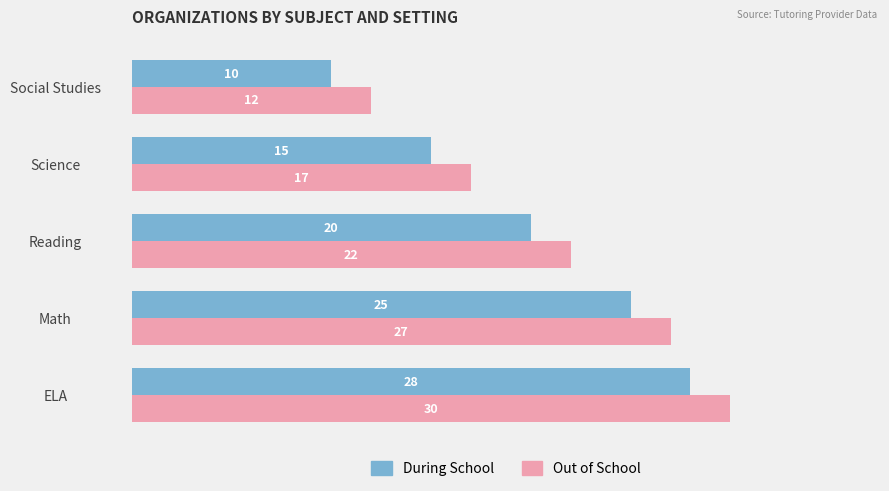

True or false: During School has a value of 10 at Social Studies.

True